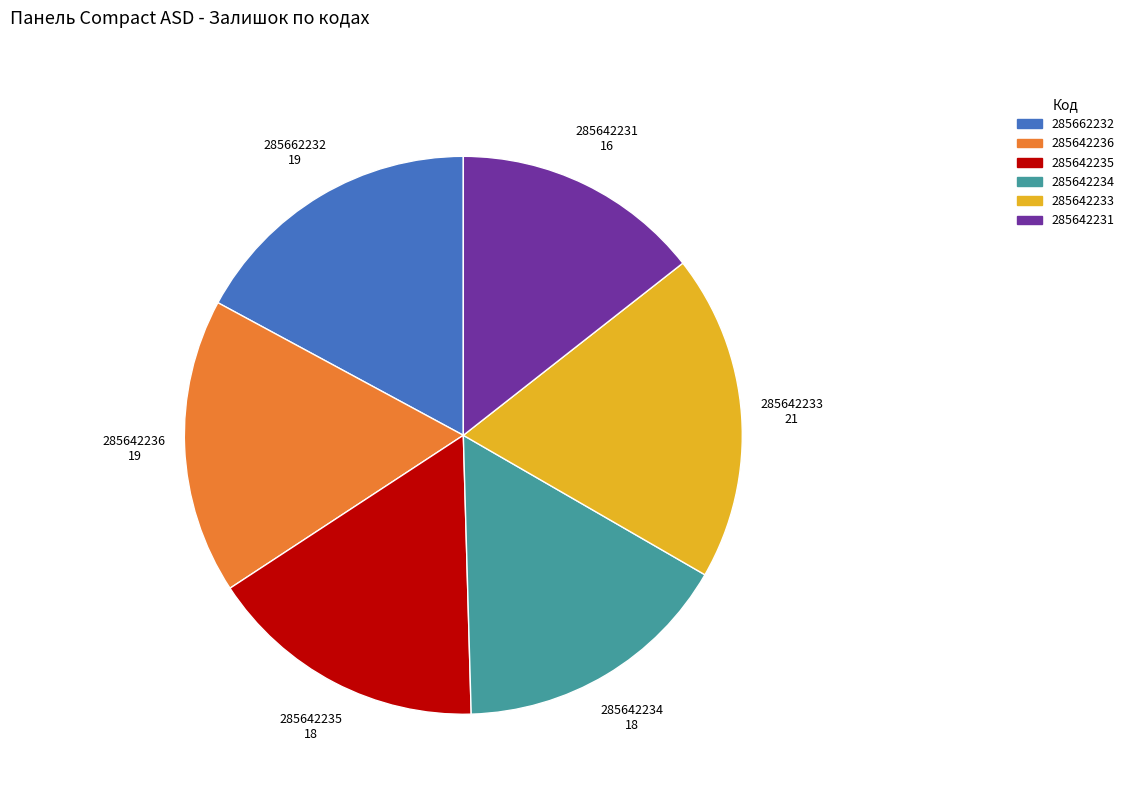

Do 285642236 and 285642231 together represent more than half of the pie?

No